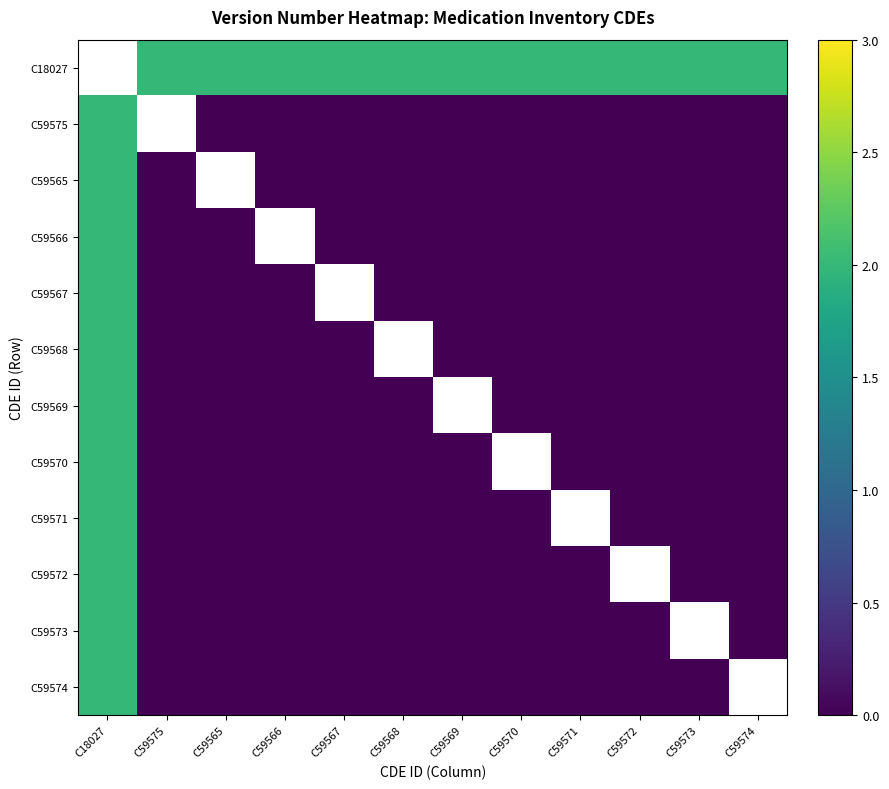

What is the maximum value shown in the chart?

2.0